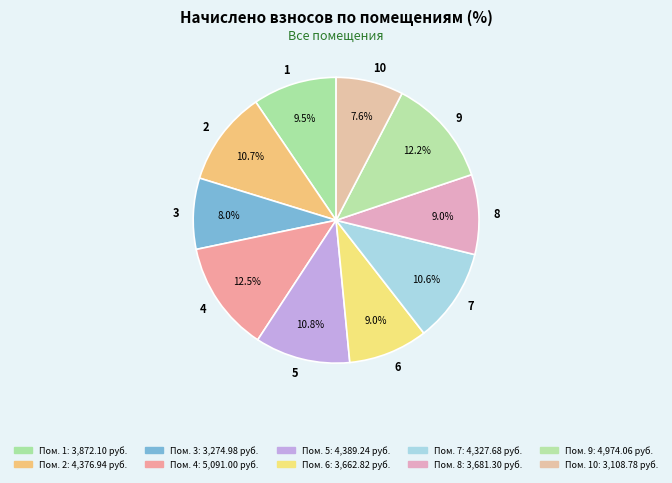

Is there any slice that represents more than half of the pie?

No